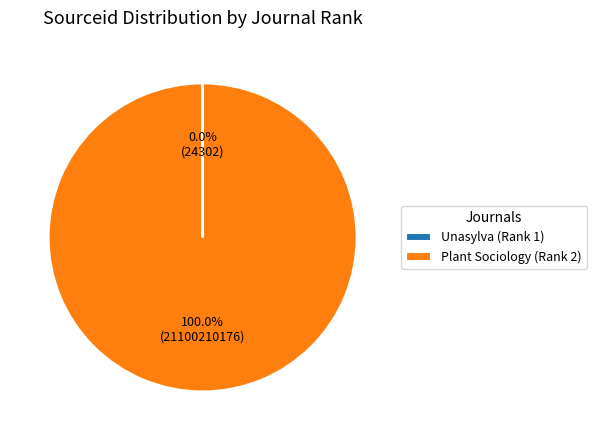

Which category has the biggest portion of the pie?

Plant Sociology (Rank 2)